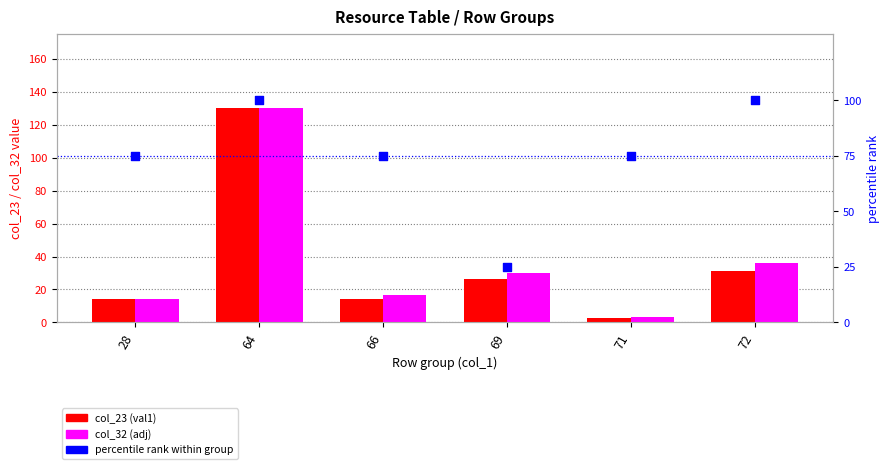

At which category is the sum across all series the highest?

64